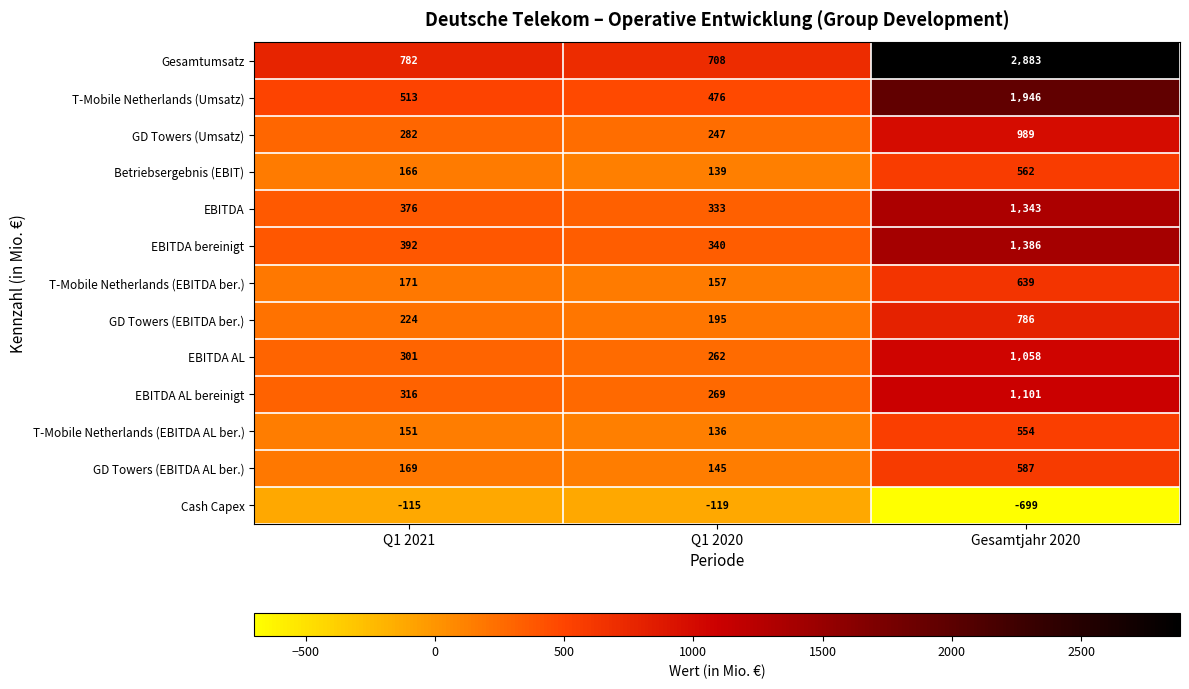

Count the number of categories in the chart.

3